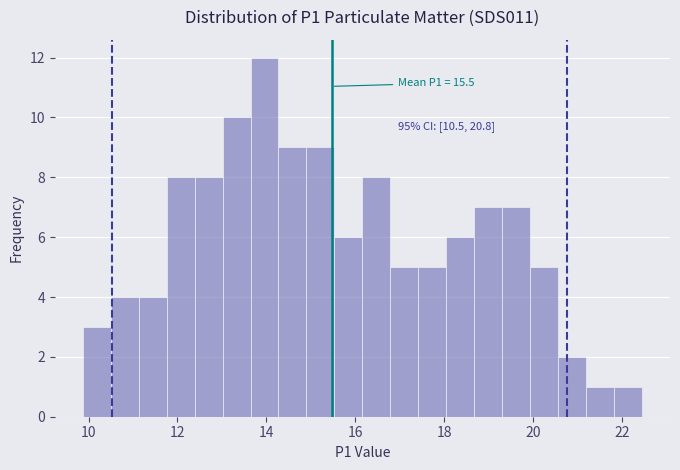

Around what value on the x-axis is the tallest bar? Give the approximate position of its centre, as read against the axis.

14.0